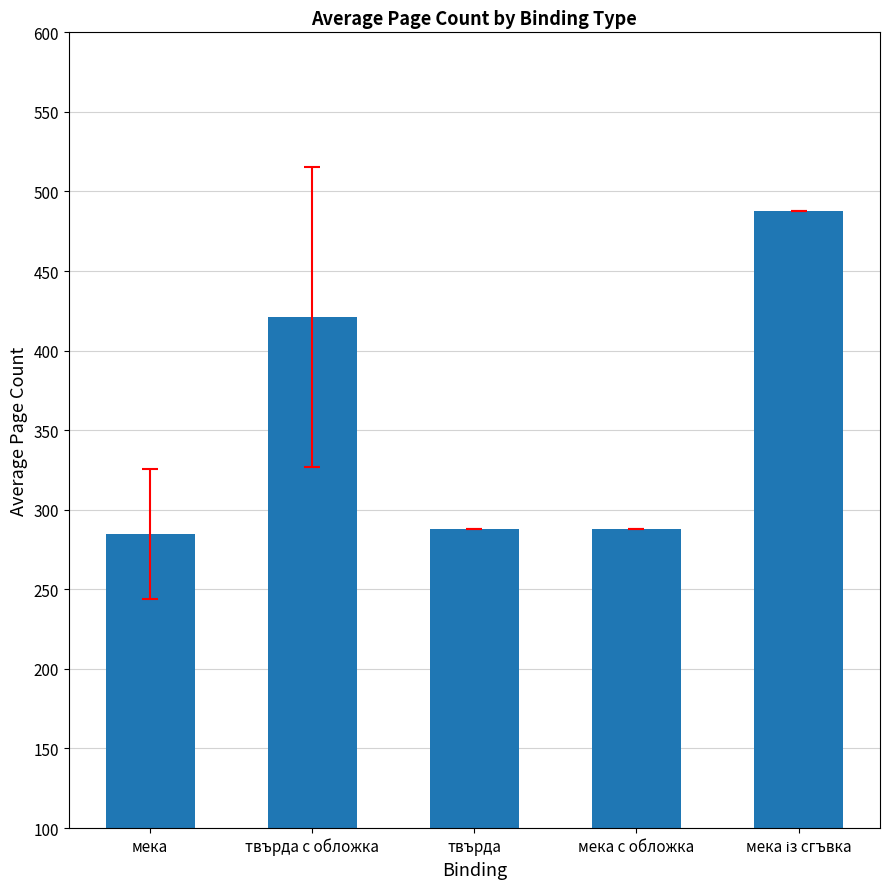

At which label does the data first exceed 288?

твърда с обложка